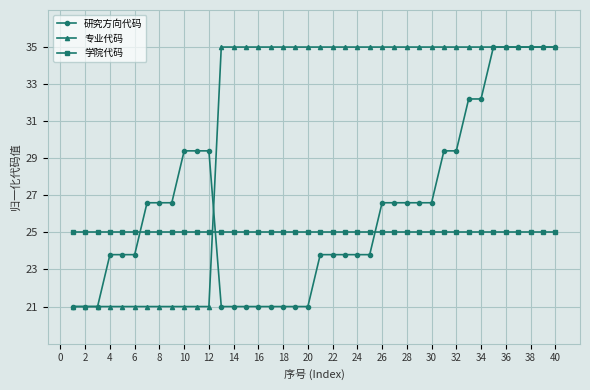

What is the average value of the 专业代码 series?

30.8